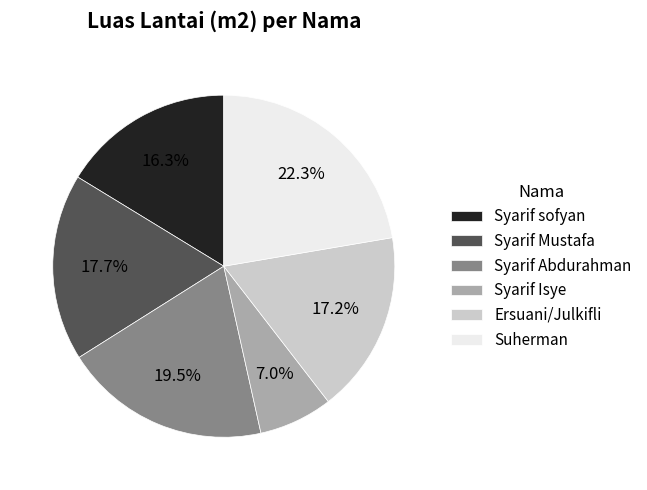

To the nearest percent, what is the average slice percentage?

17%